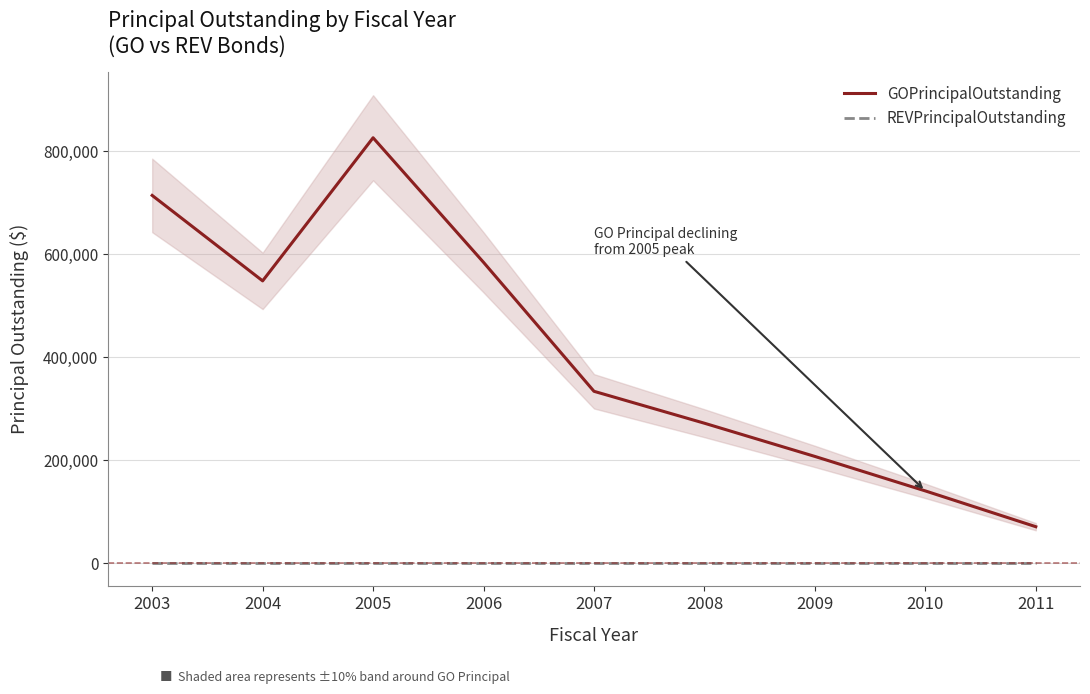

True or false: REVPrincipalOutstanding and GOPrincipalOutstanding cross at least once.

False